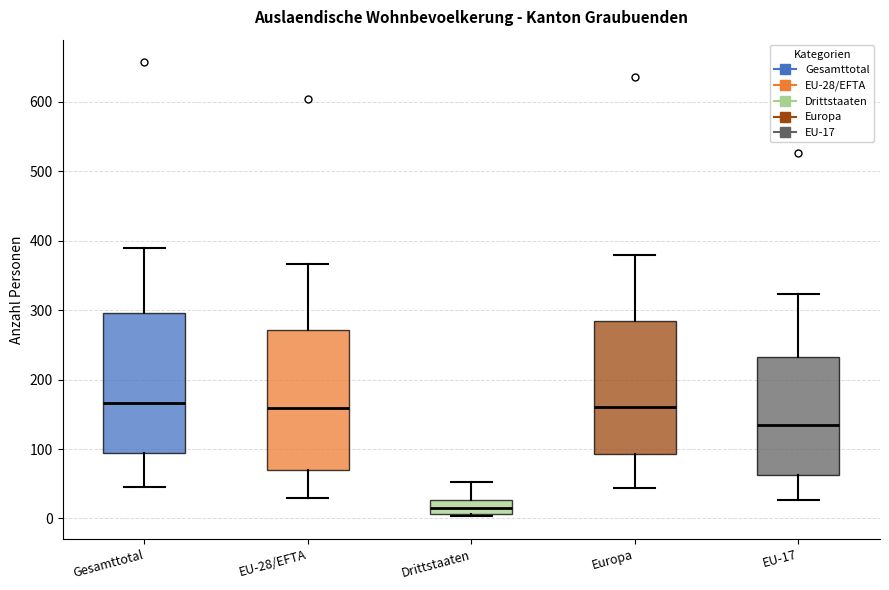

Reading left to right, transcribe this box plot: for each box, give where its median line is, the range the box spans, and where its two whiskers end, as read against the y-axis. The values are not printed on the chart, so give them approximately, as read against the axis.

Gesamttotal: median 170, box 90 to 300, whiskers 50 to 390
EU-28/EFTA: median 160, box 70 to 270, whiskers 30 to 370
Drittstaaten: median 20, box 10 to 30, whiskers 0 to 50
Europa: median 160, box 90 to 280, whiskers 40 to 380
EU-17: median 130, box 60 to 230, whiskers 30 to 320